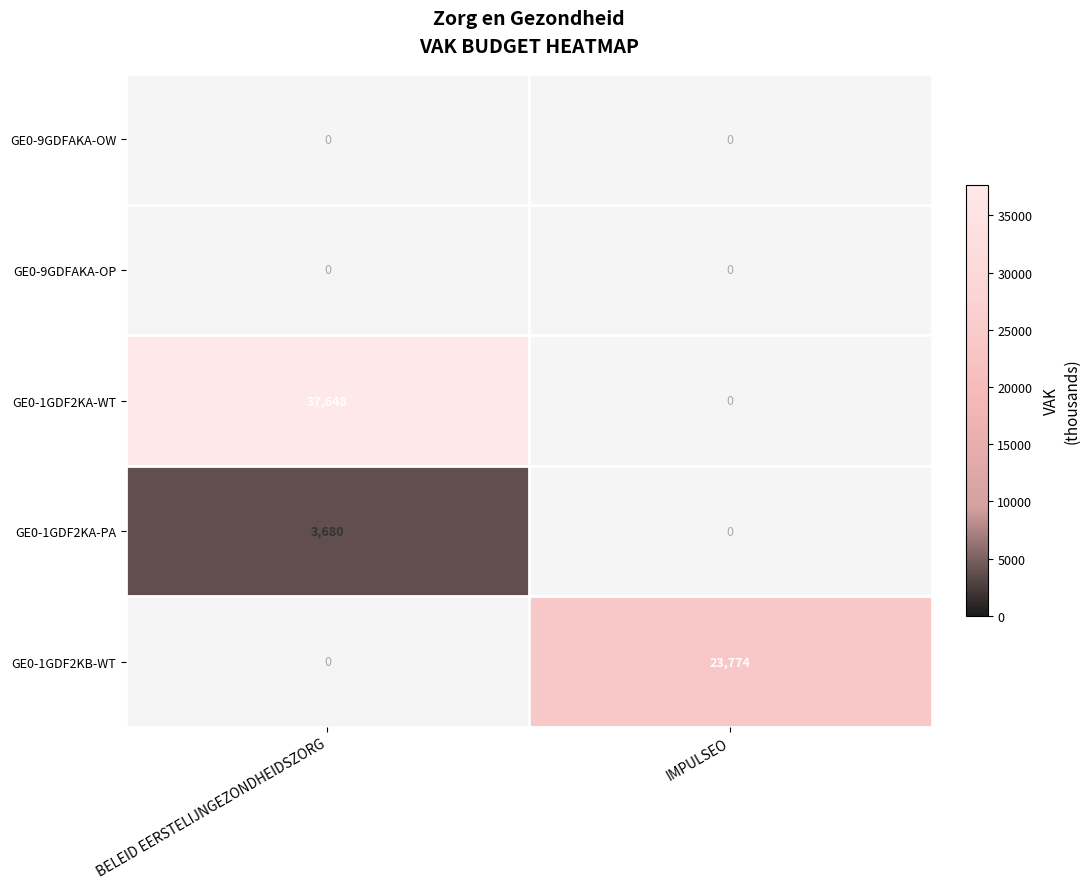

At which category is the sum across all series the highest?

BELEID EERSTELIJNGEZONDHEIDSZORG